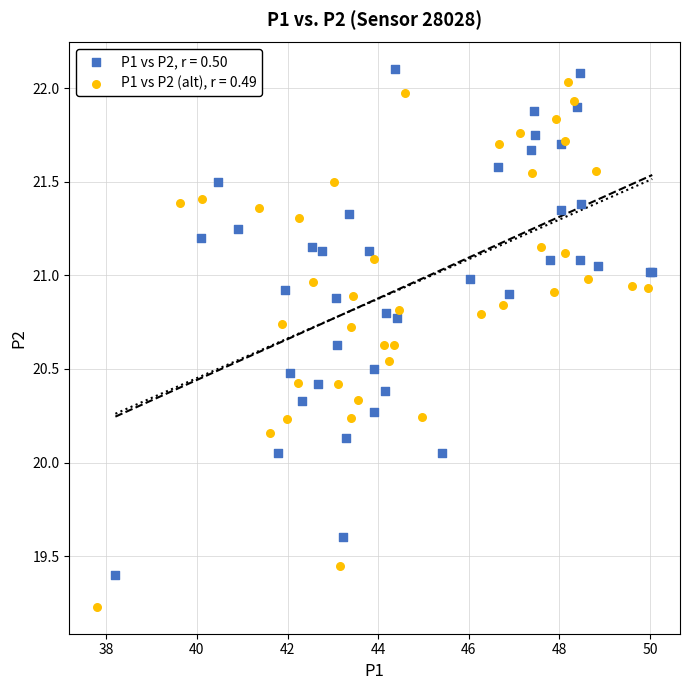

Which series contains the lowest Y value?

P1 vs P2 (alt), r = 0.49